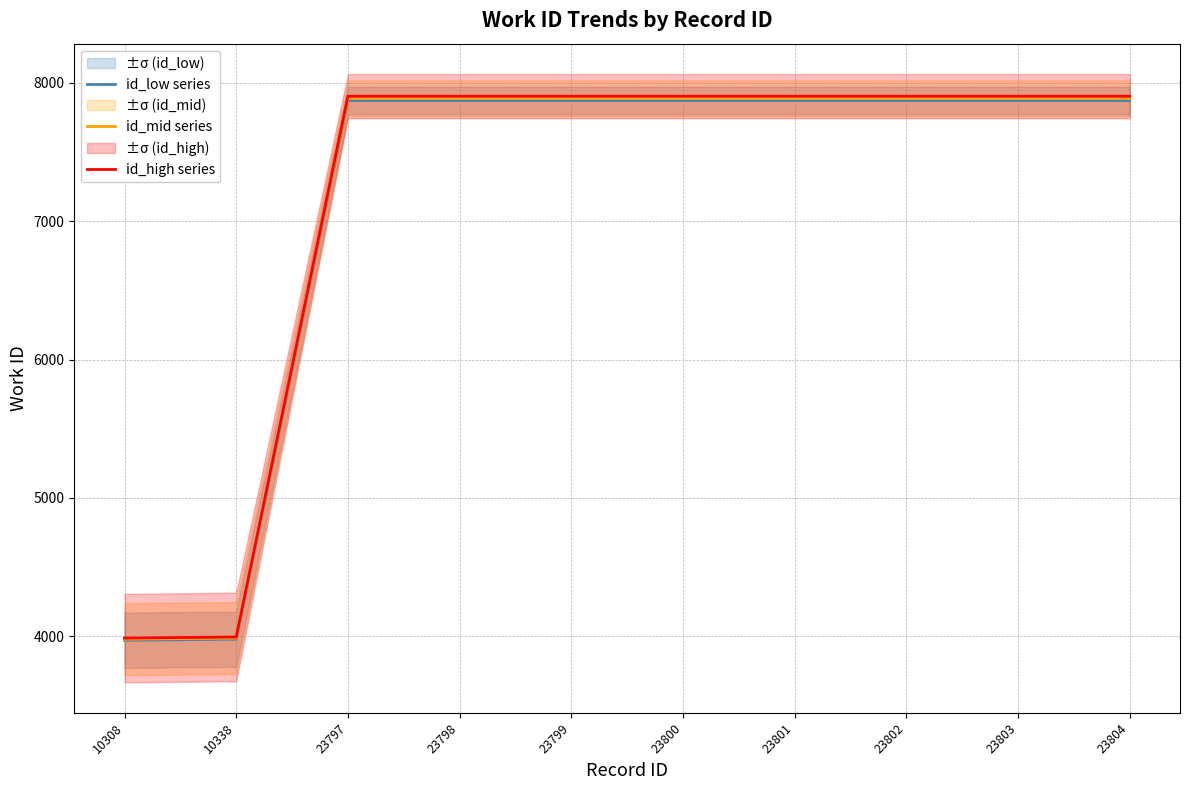

Which series has the widest spread of values?

id_high series